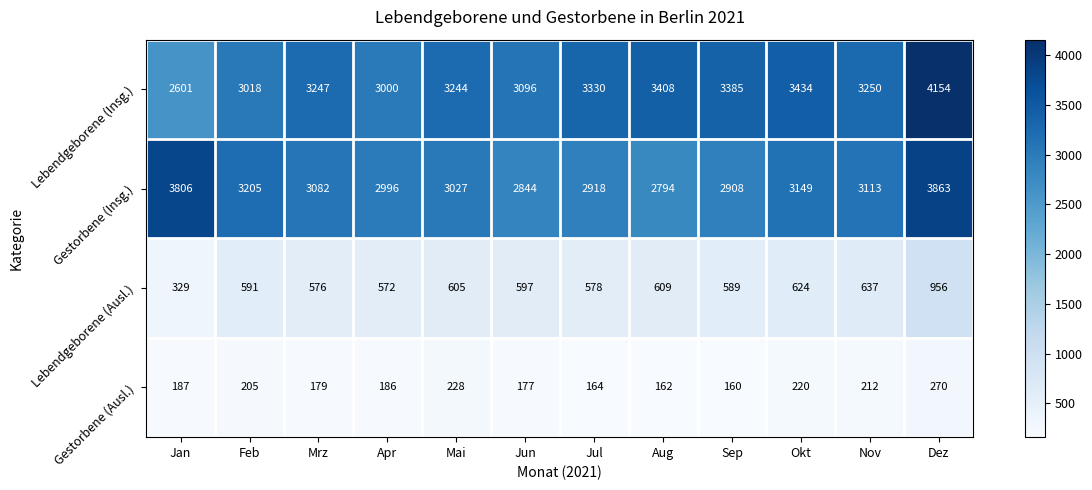

What is the average value of the Lebendgeborene (Insg.) series?

3264